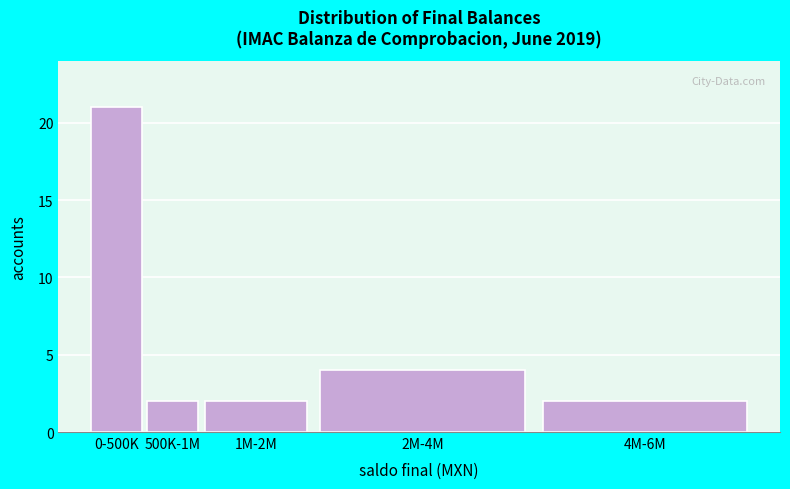

Reading left to right, list all the values displayed in this chart.

21	2	2	4	2